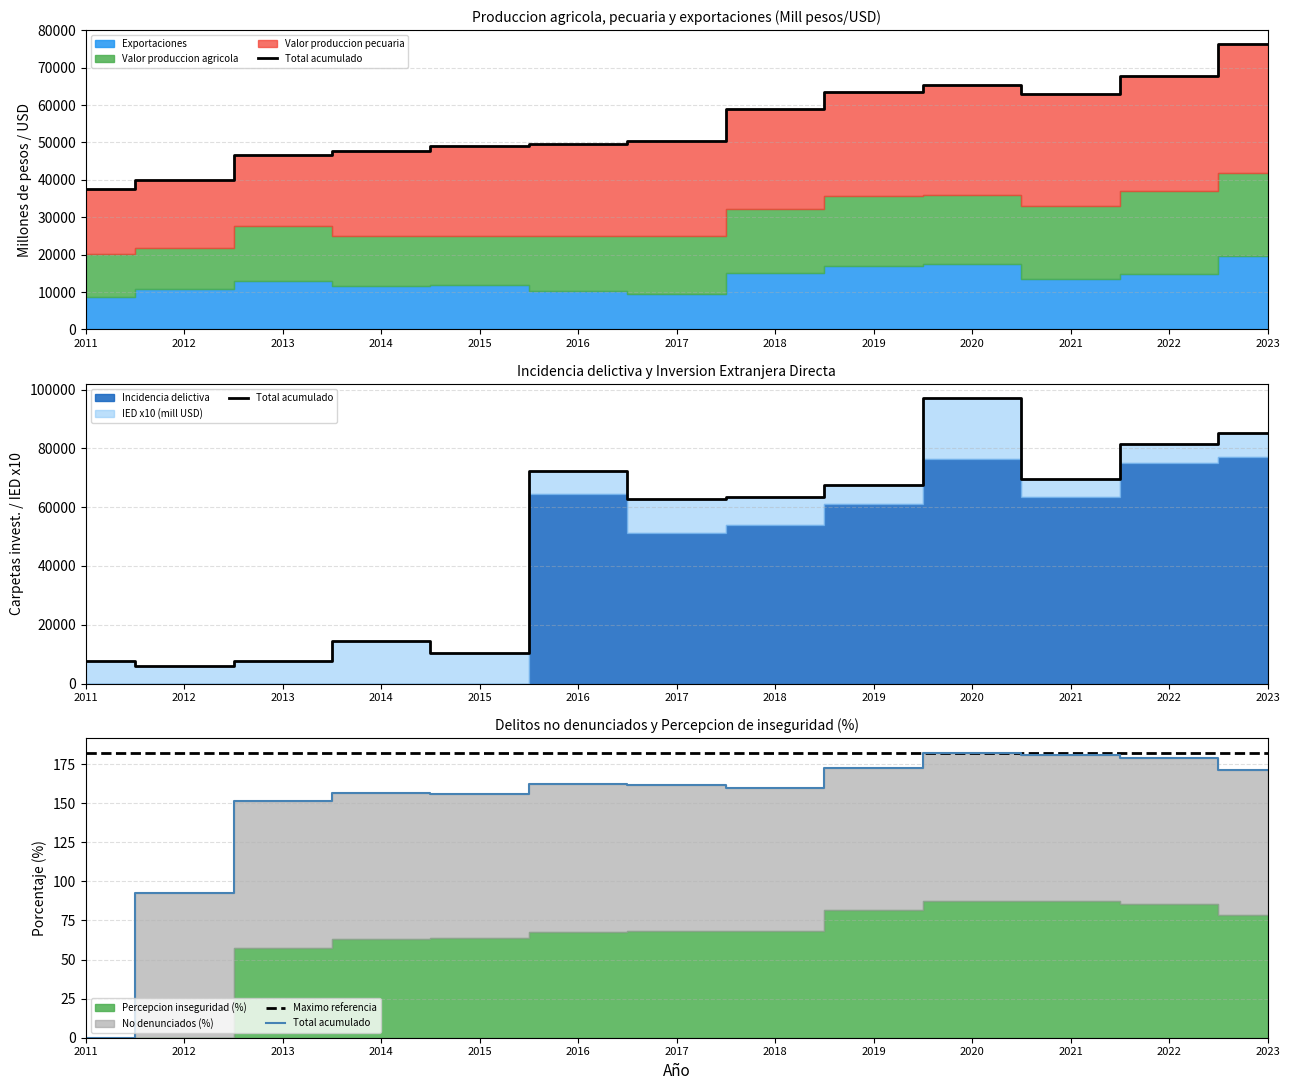

How many data points in Total acumulado are above 161?

7